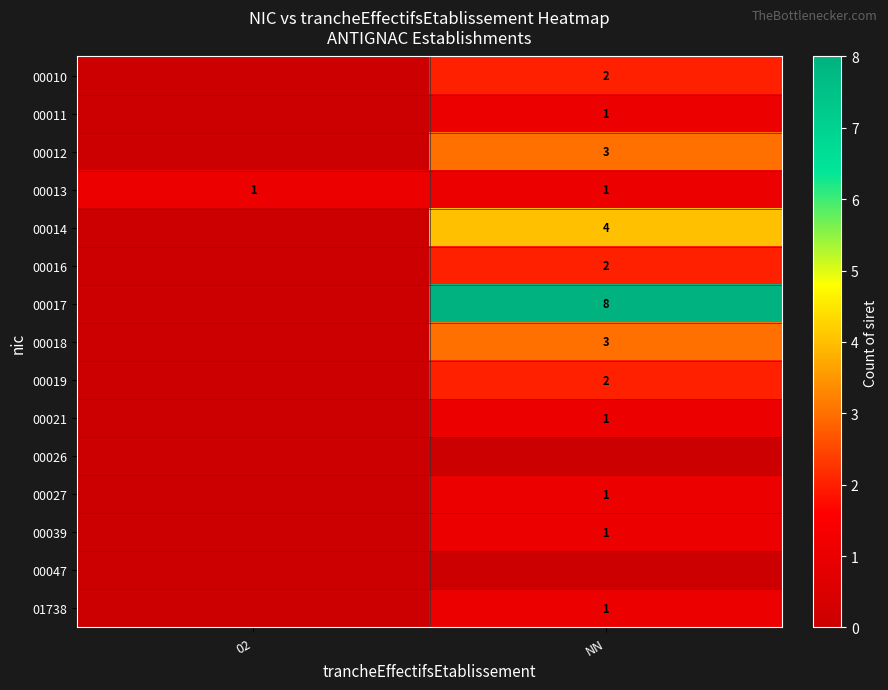

The value of 00027 at NN is 1. True or false?

True